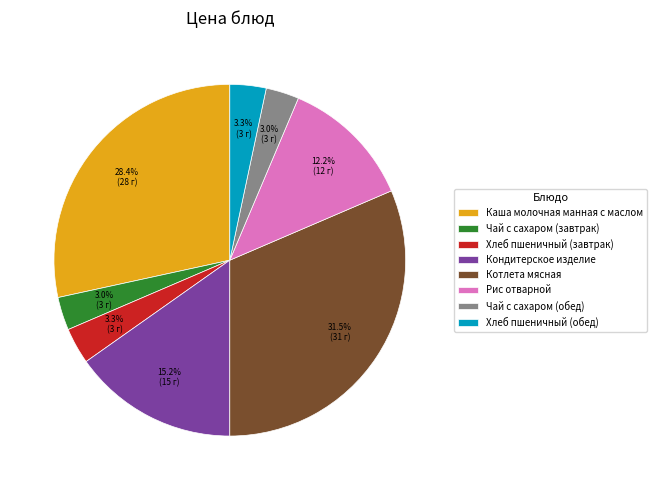

Is Котлета мясная the majority of the pie?

No